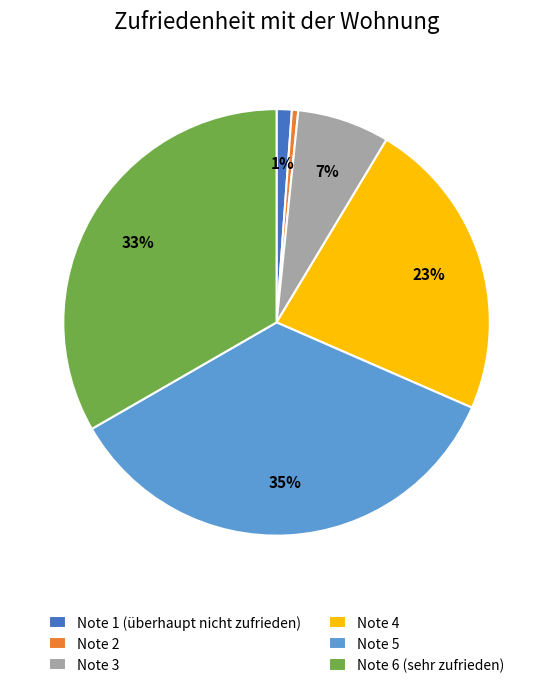

Is it true that Note 4 is 11% of the pie?

False